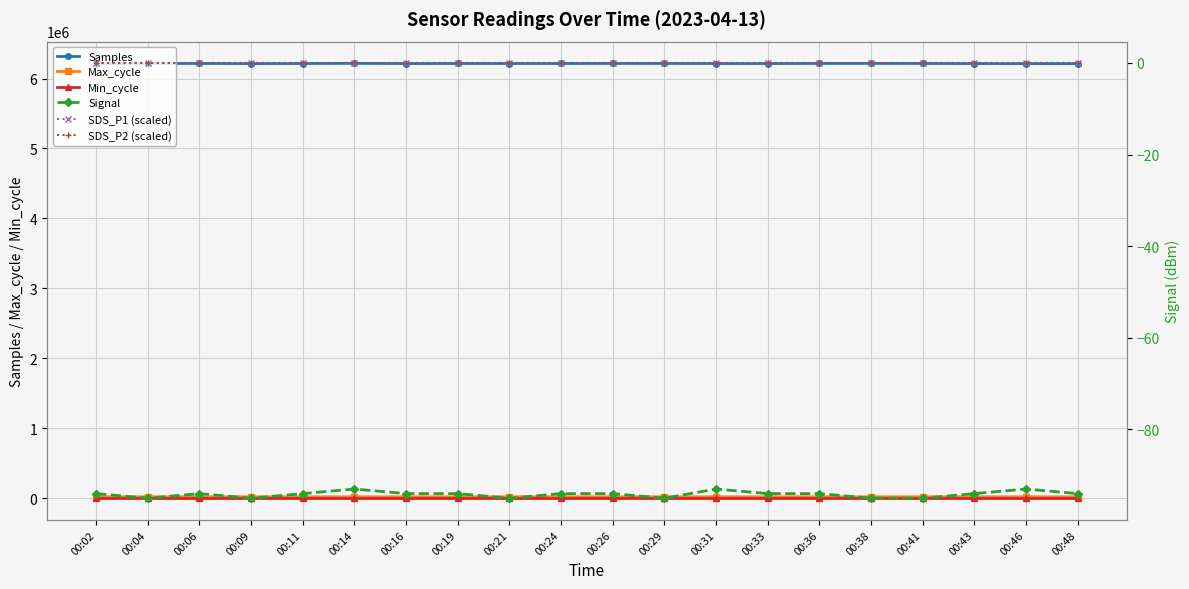

True or false: Signal and Min_cycle cross at least once.

False